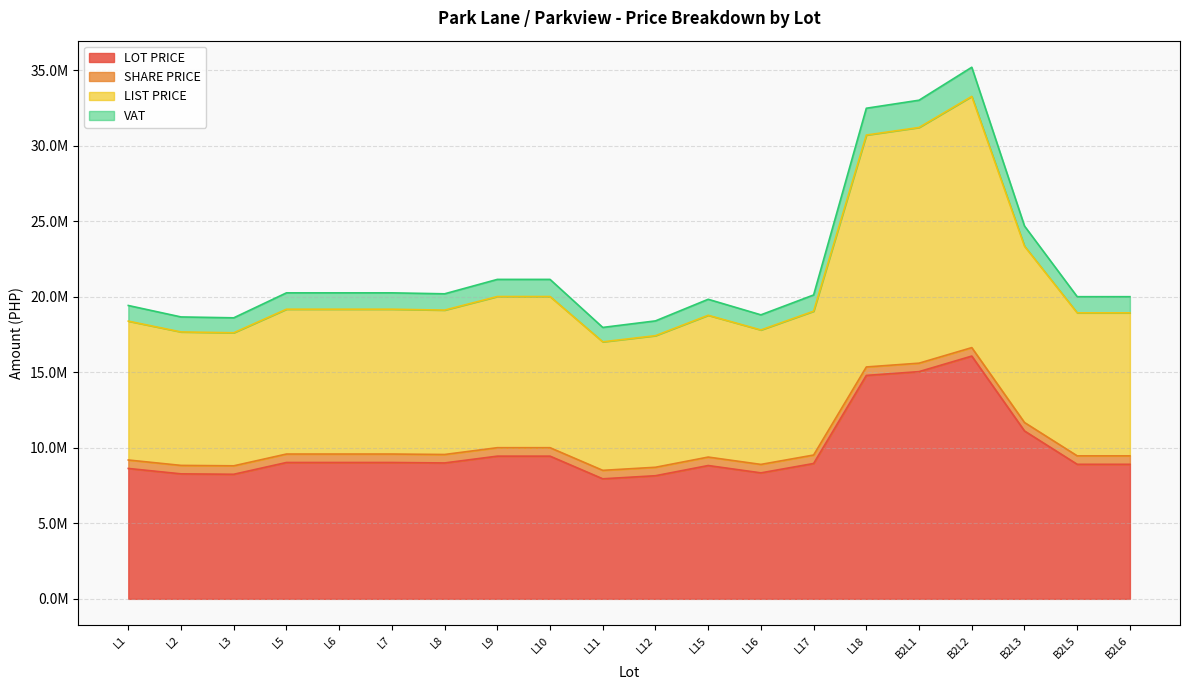

Does the chart have visible grid lines?

Yes